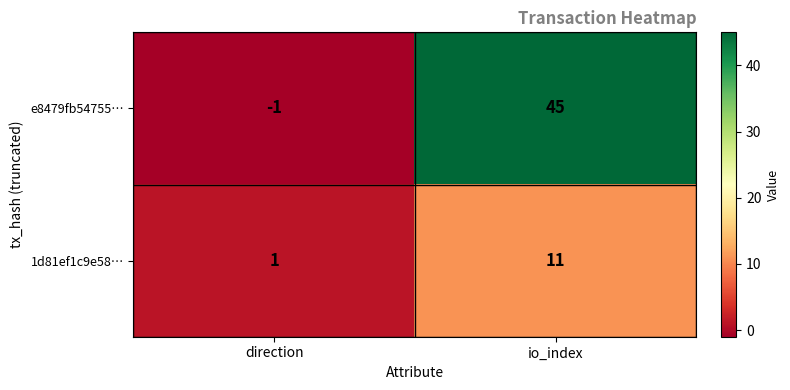

What is the sum of all e8479fb54755… values?

44